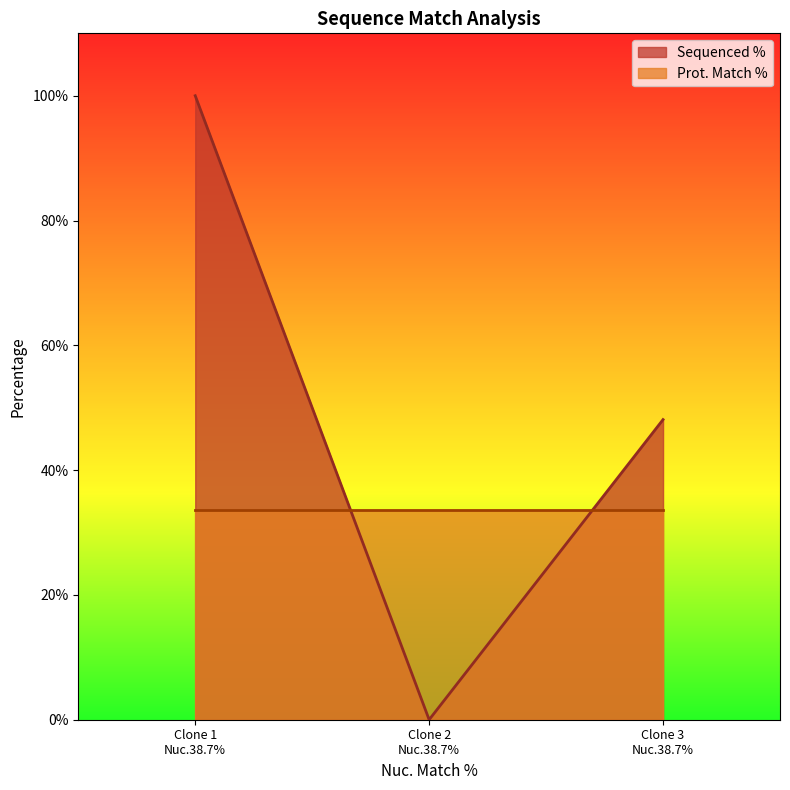

What is the lowest value of the Prot. Match % series?

33.6